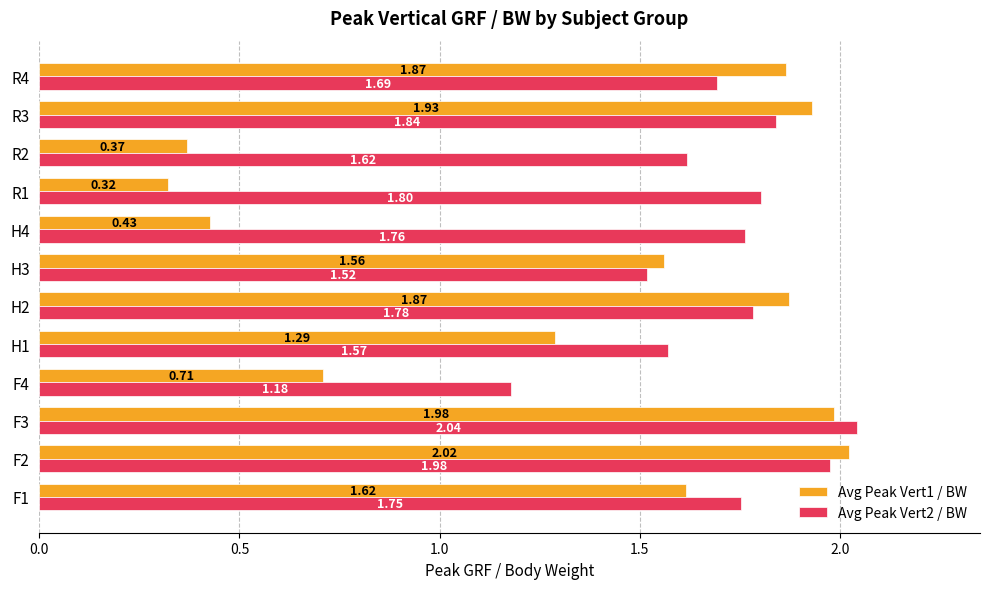

What is the difference between the maximum and minimum values in the Avg Peak Vert1 / BW series?

1.7